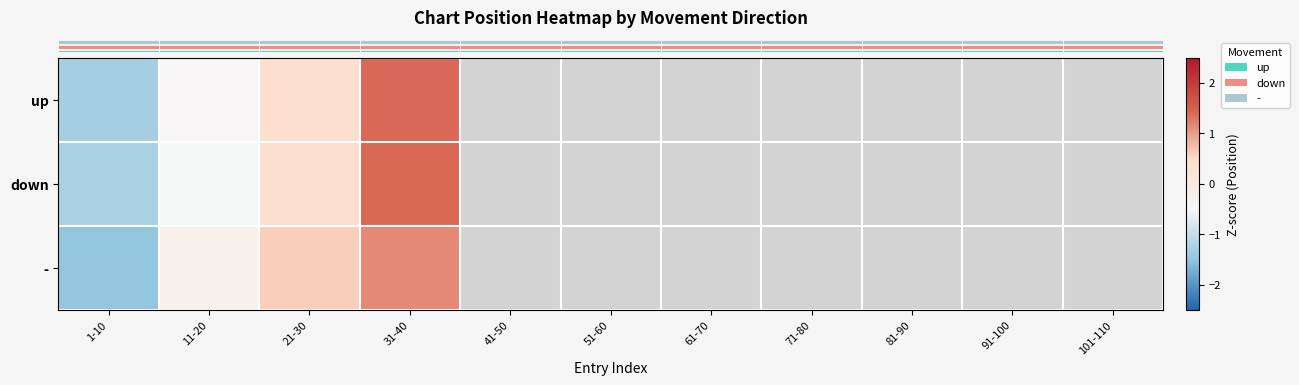

List the series in order of their peak value, lowest first.

row_2, row_0, row_1